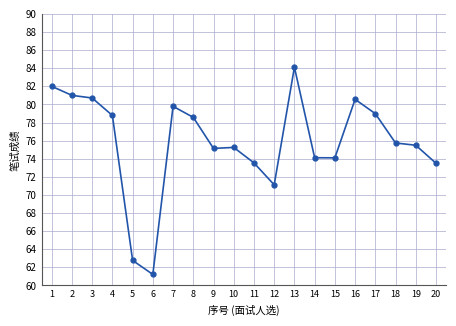

What is the smallest value displayed?

61.2